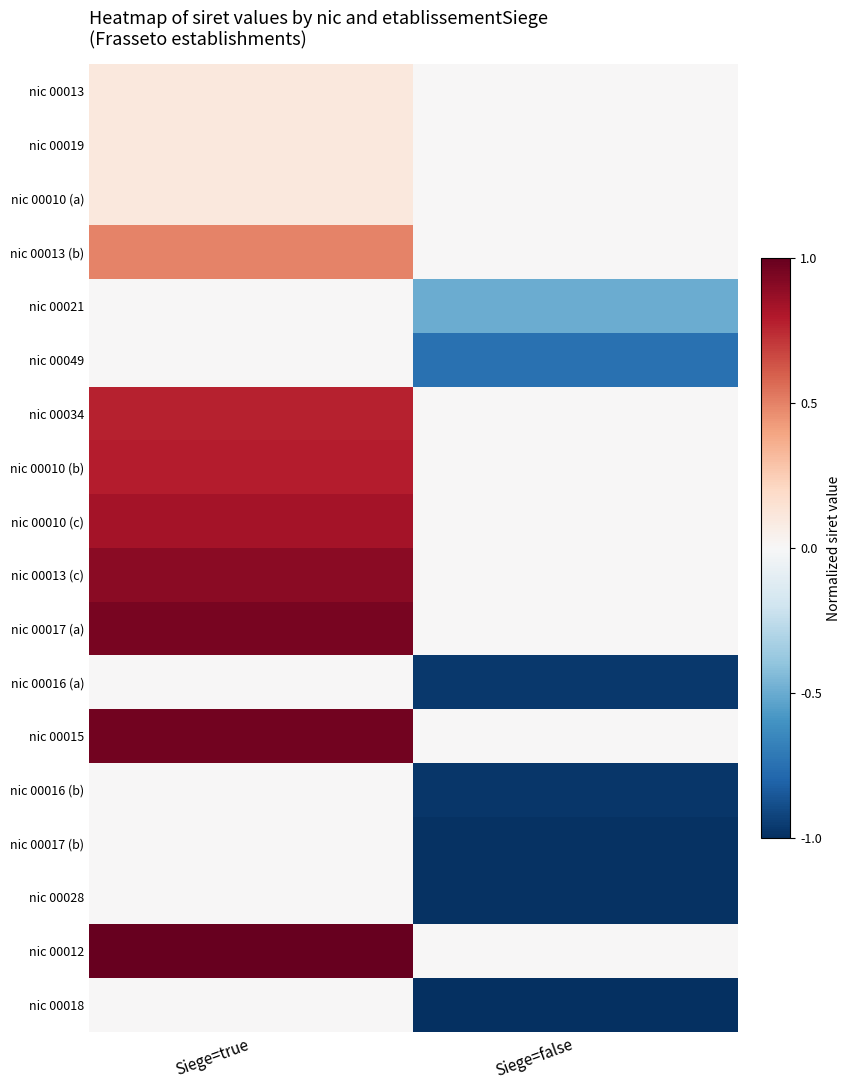

What is the greatest value displayed?

1.0